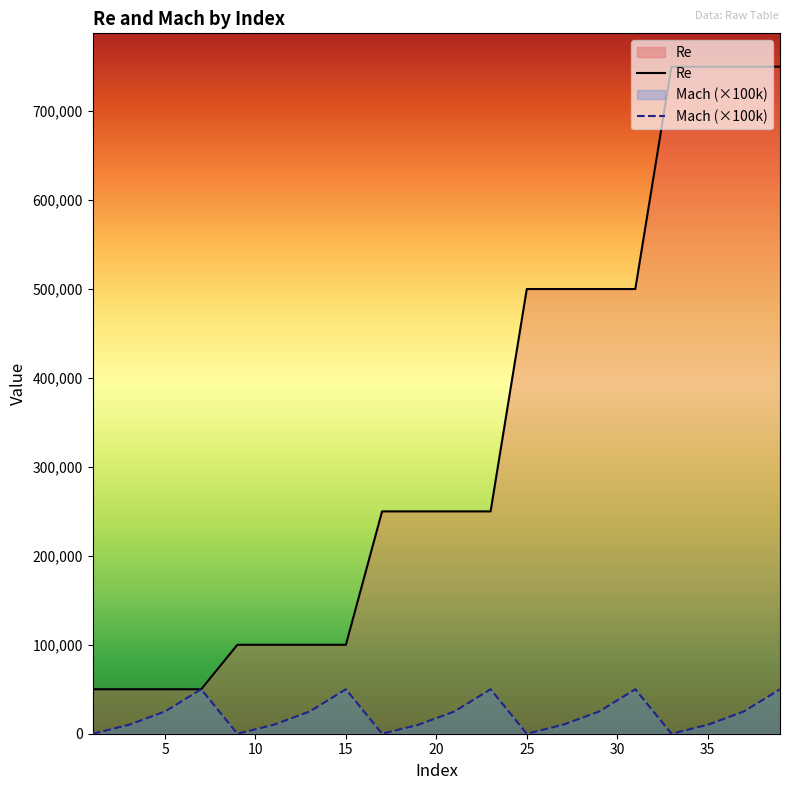

List the series in order of their peak value, highest first.

Re, Mach (×100k)